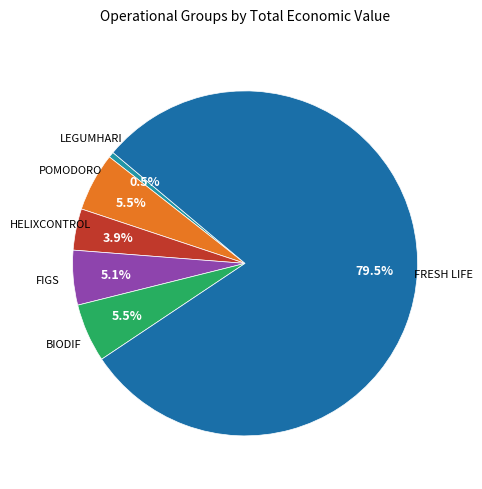

Count the number of slices in the pie.

6